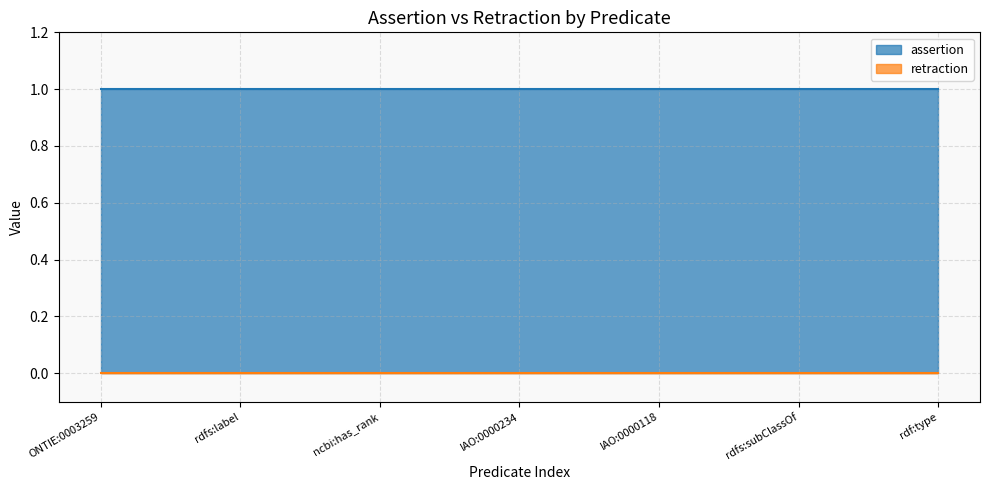

True or false: assertion has more than 1 interior local peaks.

False